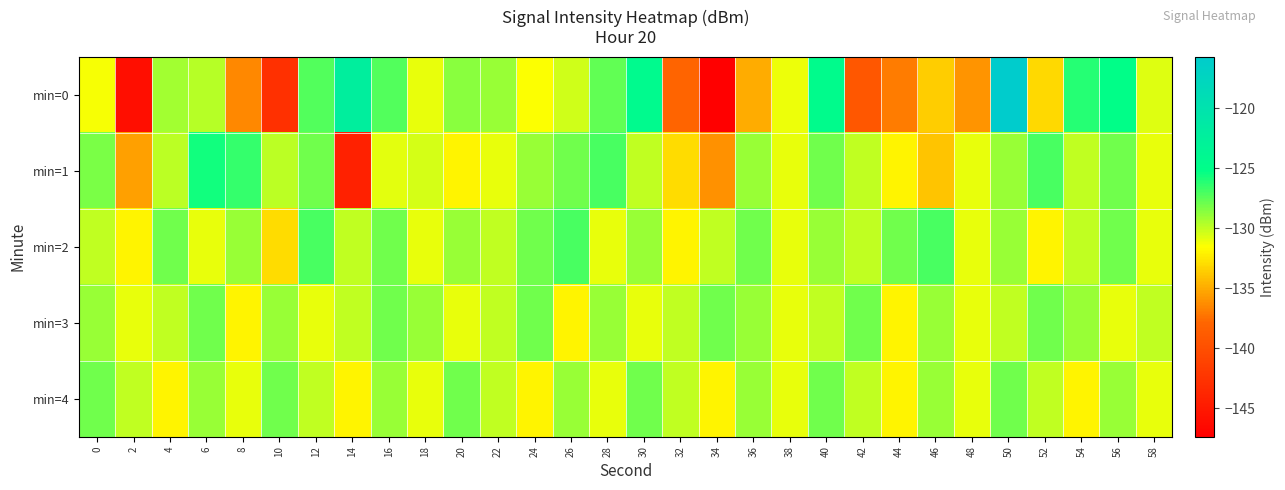

Reading left to right, extract all data points from this chart.

min=0: 0=-131.4	2=-145.9	4=-129.2	6=-129.7	8=-136.4	10=-142.9	12=-127.2	14=-122.2	16=-127.3	18=-131.0	20=-128.6	22=-129.0	24=-131.5	26=-130.4	28=-127.6	30=-124.3	32=-138.0	34=-147.4	36=-134.9	38=-131.1	40=-124.6	42=-139.1	44=-136.9	46=-133.5	48=-136.0	50=-115.7	52=-133.1	54=-126.1	56=-125.1	58=-130.8
min=1: 0=-128.3	2=-135.5	4=-129.9	6=-125.6	8=-126.5	10=-129.8	12=-128.1	14=-144.2	16=-130.9	18=-130.5	20=-132.0	22=-131.0	24=-129.0	26=-128.0	28=-127.0	30=-130.0	32=-133.0	34=-136.0	36=-129.0	38=-131.0	40=-128.0	42=-130.0	44=-132.0	46=-134.0	48=-131.0	50=-129.0	52=-127.0	54=-130.0	56=-128.0	58=-131.0
min=2: 0=-130.0	2=-132.0	4=-128.0	6=-131.0	8=-129.0	10=-133.0	12=-127.0	14=-130.0	16=-128.0	18=-131.0	20=-129.0	22=-130.0	24=-128.0	26=-127.0	28=-131.0	30=-129.0	32=-132.0	34=-130.0	36=-128.0	38=-131.0	40=-129.0	42=-130.0	44=-128.0	46=-127.0	48=-131.0	50=-129.0	52=-132.0	54=-130.0	56=-128.0	58=-131.0
min=3: 0=-129.0	2=-131.0	4=-130.0	6=-128.0	8=-132.0	10=-129.0	12=-131.0	14=-130.0	16=-128.0	18=-129.0	20=-131.0	22=-130.0	24=-128.0	26=-132.0	28=-129.0	30=-131.0	32=-130.0	34=-128.0	36=-129.0	38=-131.0	40=-130.0	42=-128.0	44=-132.0	46=-129.0	48=-131.0	50=-130.0	52=-128.0	54=-129.0	56=-131.0	58=-130.0
min=4: 0=-128.0	2=-130.0	4=-132.0	6=-129.0	8=-131.0	10=-128.0	12=-130.0	14=-132.0	16=-129.0	18=-131.0	20=-128.0	22=-130.0	24=-132.0	26=-129.0	28=-131.0	30=-128.0	32=-130.0	34=-132.0	36=-129.0	38=-131.0	40=-128.0	42=-130.0	44=-132.0	46=-129.0	48=-131.0	50=-128.0	52=-130.0	54=-132.0	56=-129.0	58=-131.0